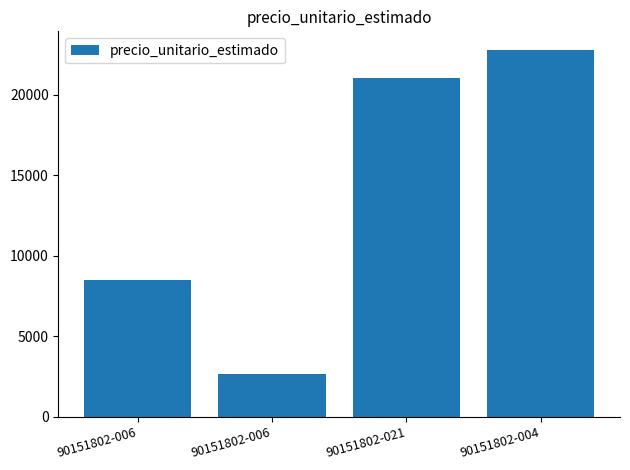

Reading left to right, extract all data points from this chart.

90151802-006=8500	90151802-006=2667	90151802-021=21067	90151802-004=22800